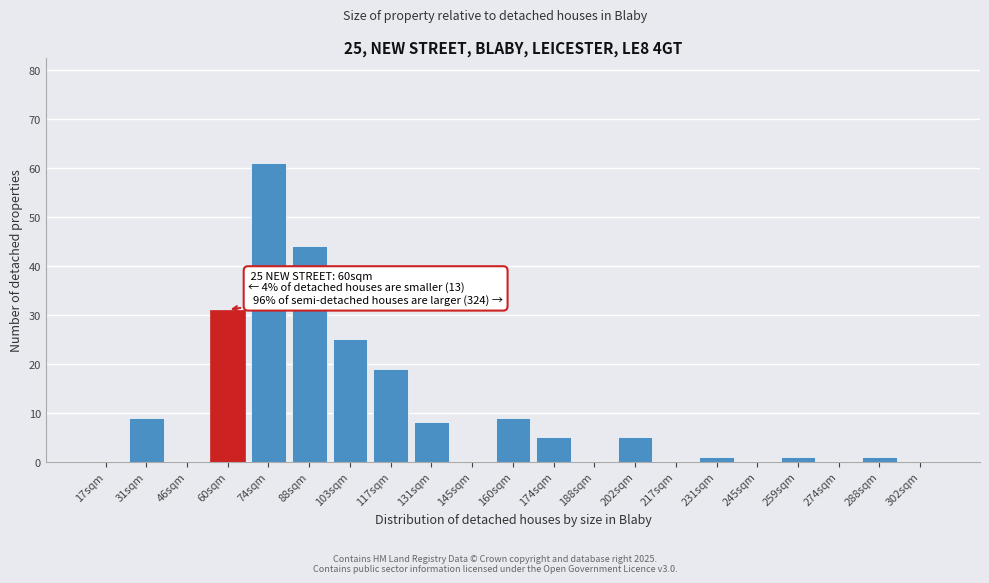

Reading left to right, extract all data points from this chart.

17sqm=0	31sqm=9	46sqm=0	60sqm=31	74sqm=61	88sqm=44	103sqm=25	117sqm=19	131sqm=8	145sqm=0	160sqm=9	174sqm=5	188sqm=0	202sqm=5	217sqm=0	231sqm=1	245sqm=0	259sqm=1	274sqm=0	288sqm=1	302sqm=0